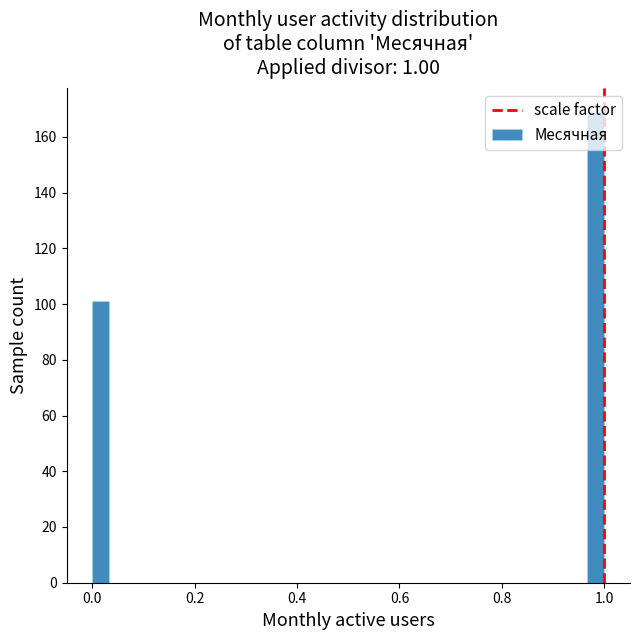

Around what value on the x-axis is the tallest bar? Give the approximate position of its centre, as read against the axis.

0.98